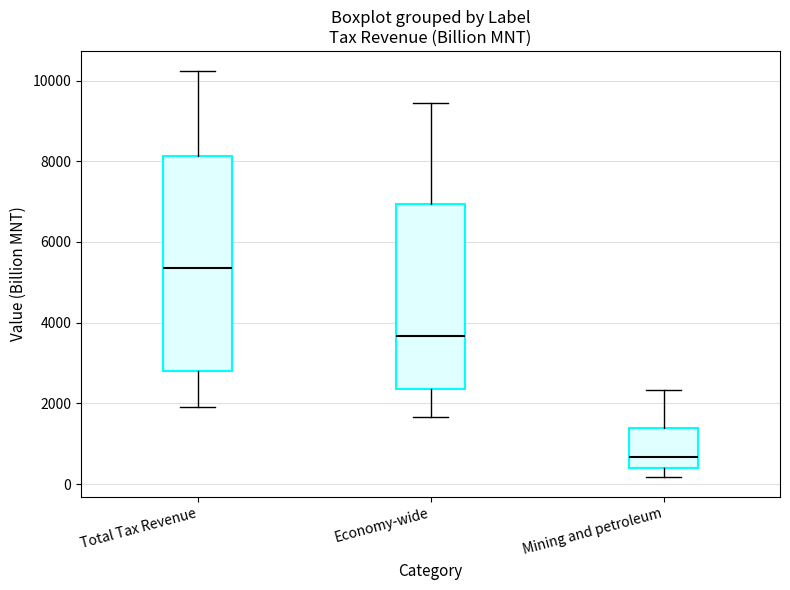

Reading left to right, transcribe this box plot: for each box, give where its median line is, the range the box spans, and where its two whiskers end, as read against the y-axis. The values are not printed on the chart, so give them approximately, as read against the axis.

Total Tax Revenue: median 5400, box 2800 to 8200, whiskers 2000 to 10200
Economy-wide: median 3600, box 2400 to 7000, whiskers 1600 to 9400
Mining and petroleum: median 600, box 400 to 1400, whiskers 200 to 2400